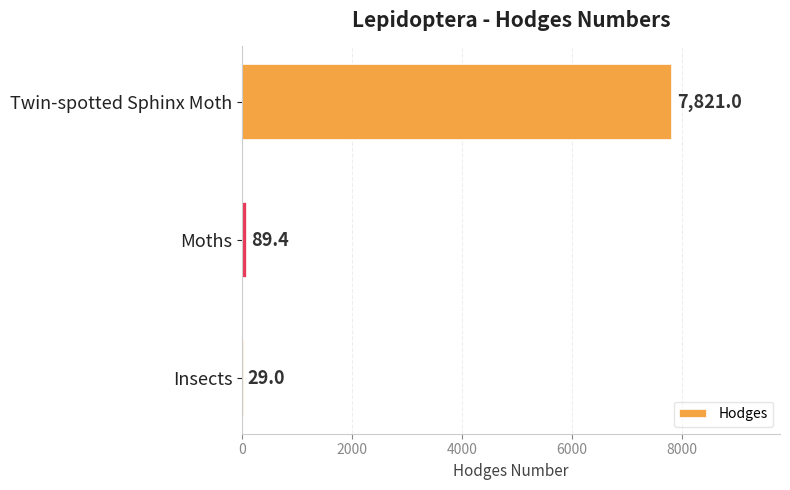

Is it true that the value at Moths is 89.4?

True